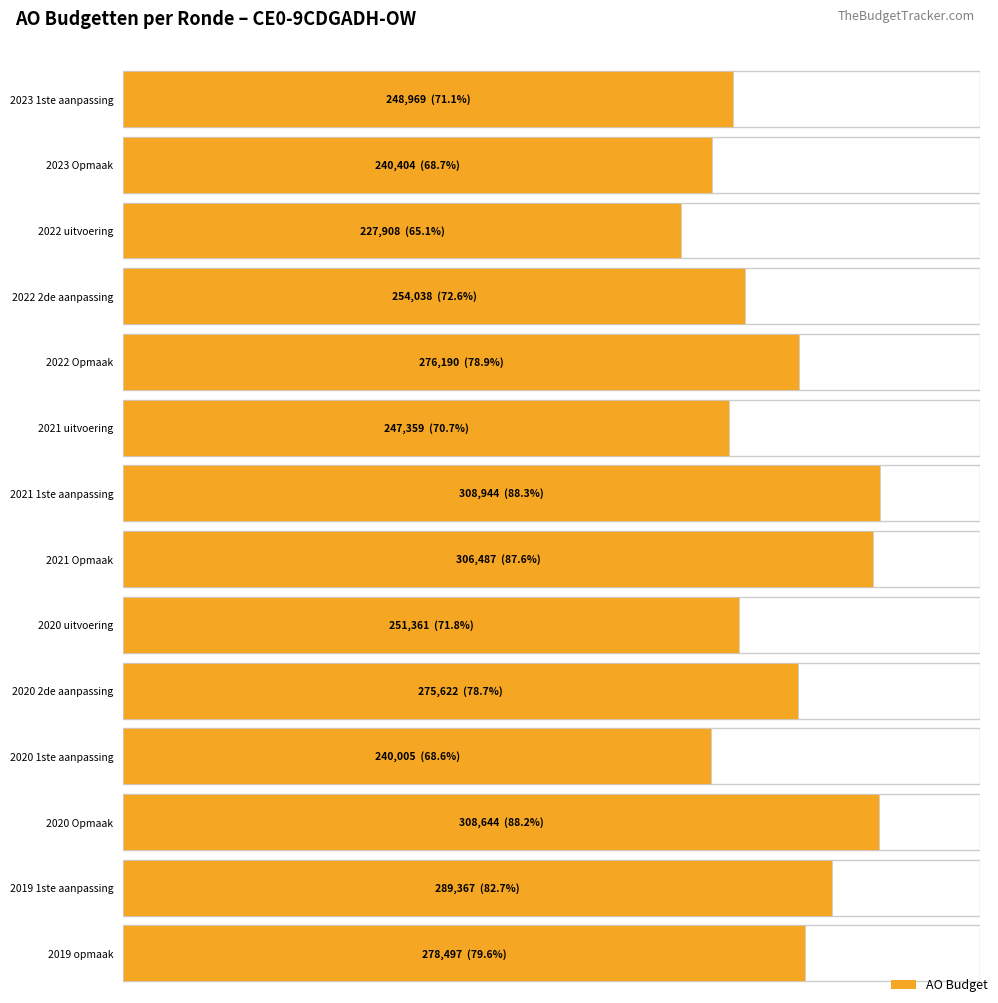

What is the maximum value shown in the chart?

308944